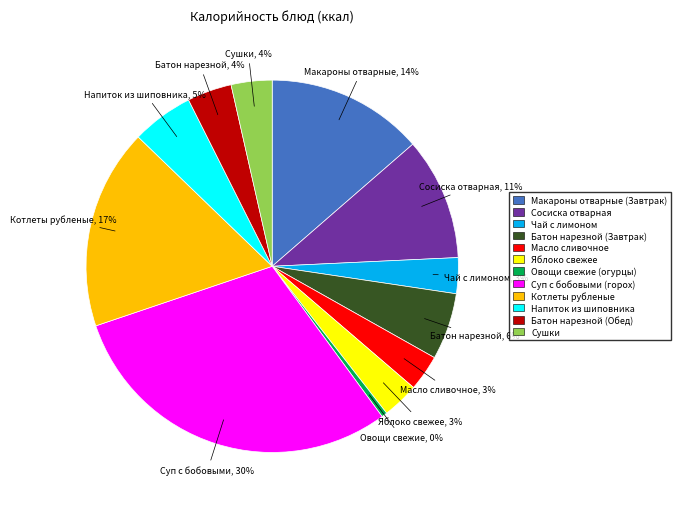

To the nearest percent, what is the difference between the Масло сливочное and Сосиска отварная slice percentages?

8%